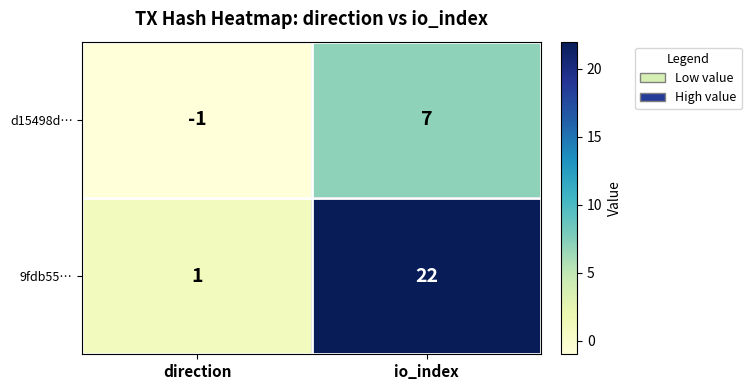

At how many categories does at least one series exceed 3?

1